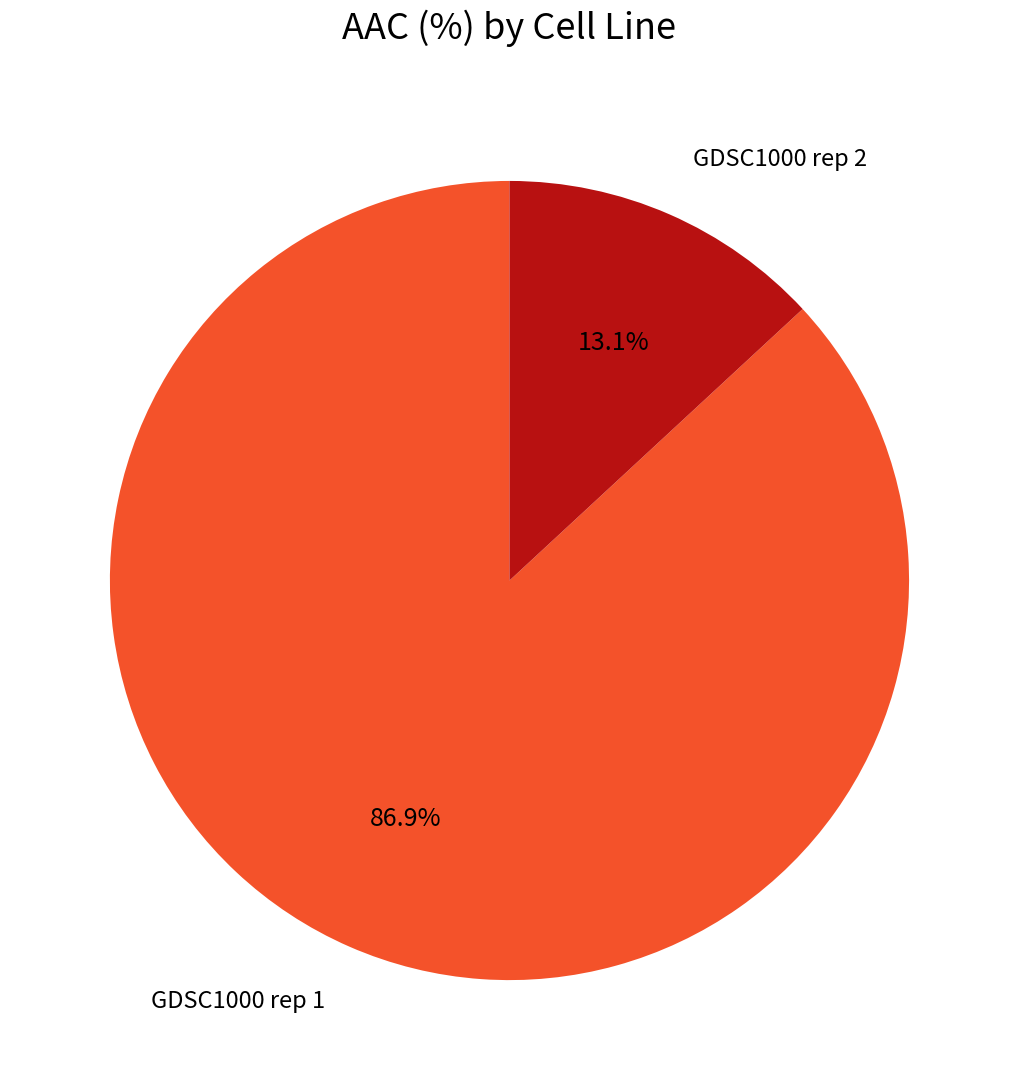

What is the ratio of the value at GDSC1000 rep 2 to the value at GDSC1000 rep 1?

0.2